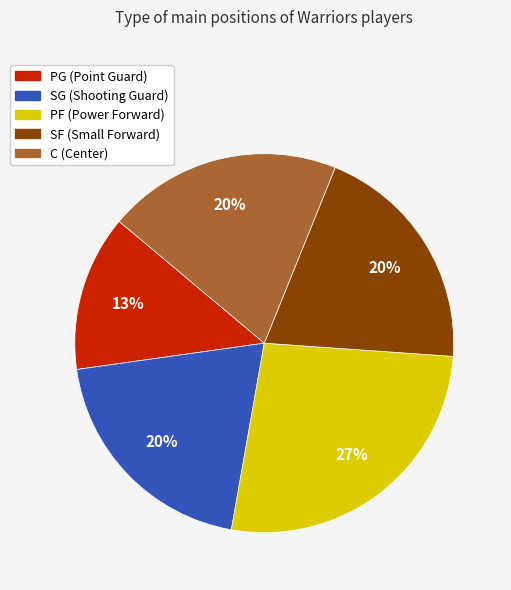

Count the number of slices in the pie.

5